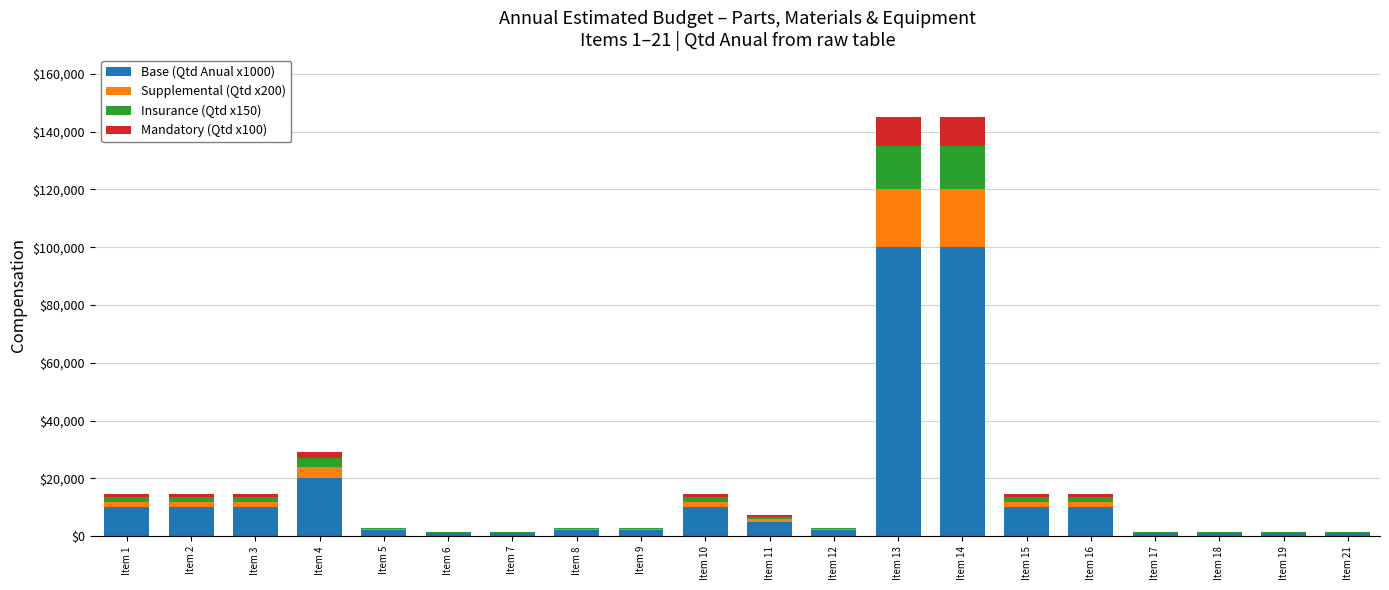

List the labels in order of Supplemental (Qtd x200) value, smallest first.

Item 6, Item 7, Item 17, Item 18, Item 19, Item 21, Item 5, Item 8, Item 9, Item 12, Item 11, Item 1, Item 2, Item 3, Item 10, Item 15, Item 16, Item 4, Item 13, Item 14